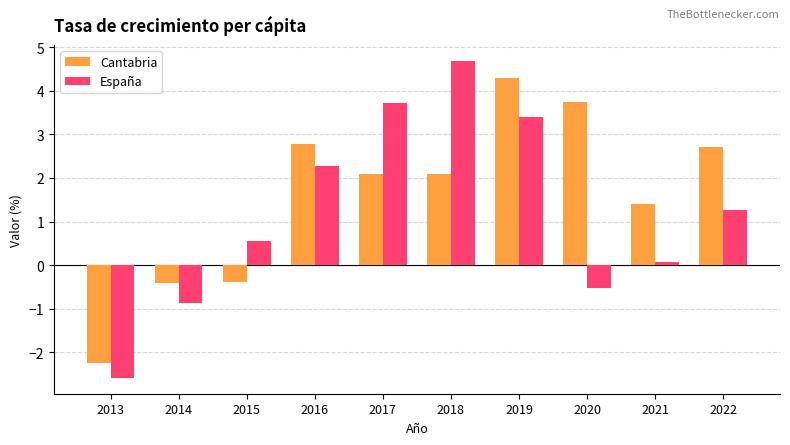

Is it true that España equals 0.6 at 2015?

True